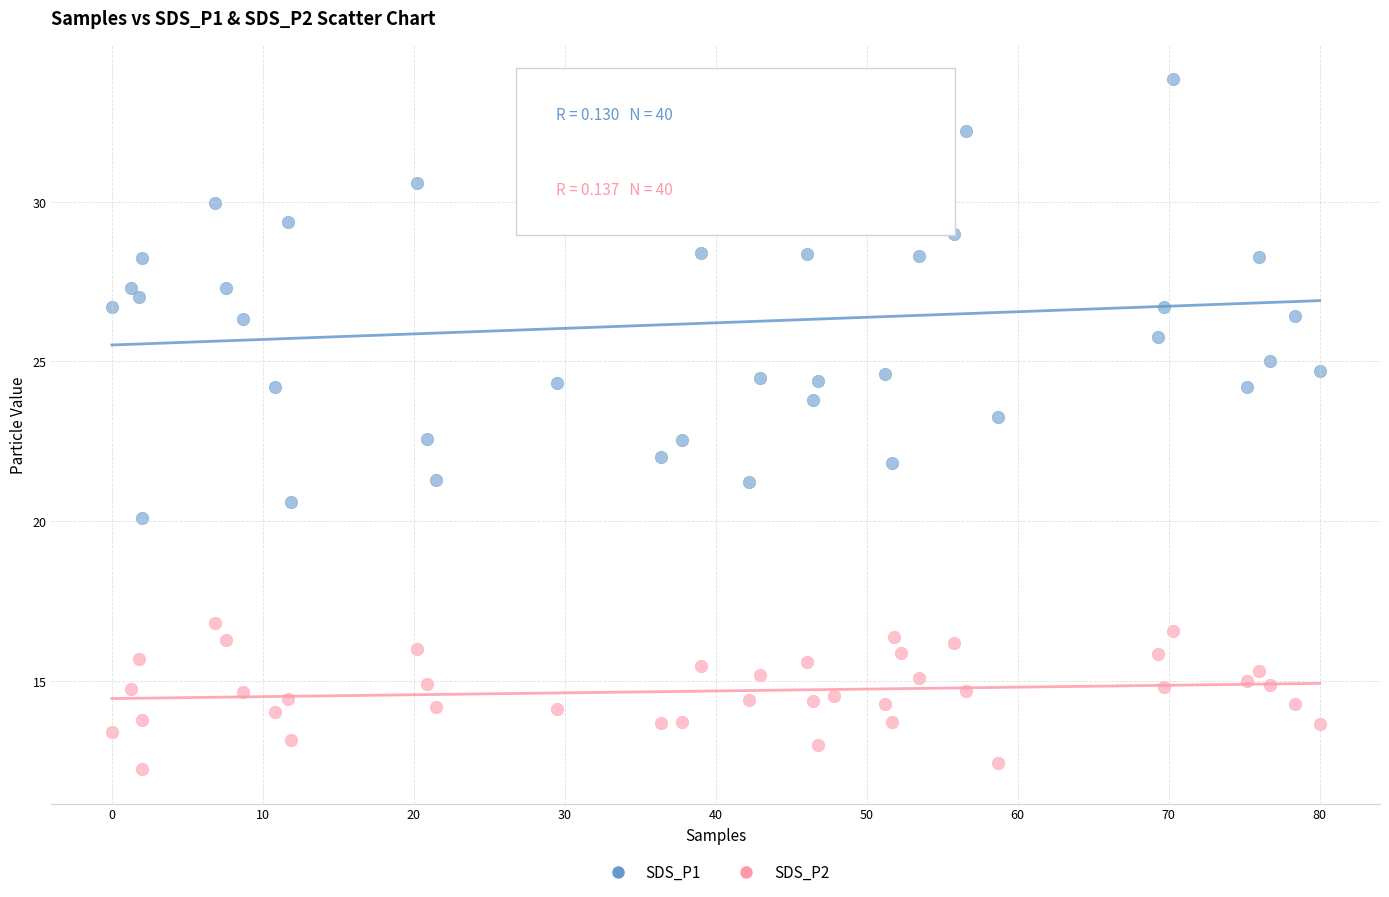

Which series has the widest spread of Y values?

SDS_P1